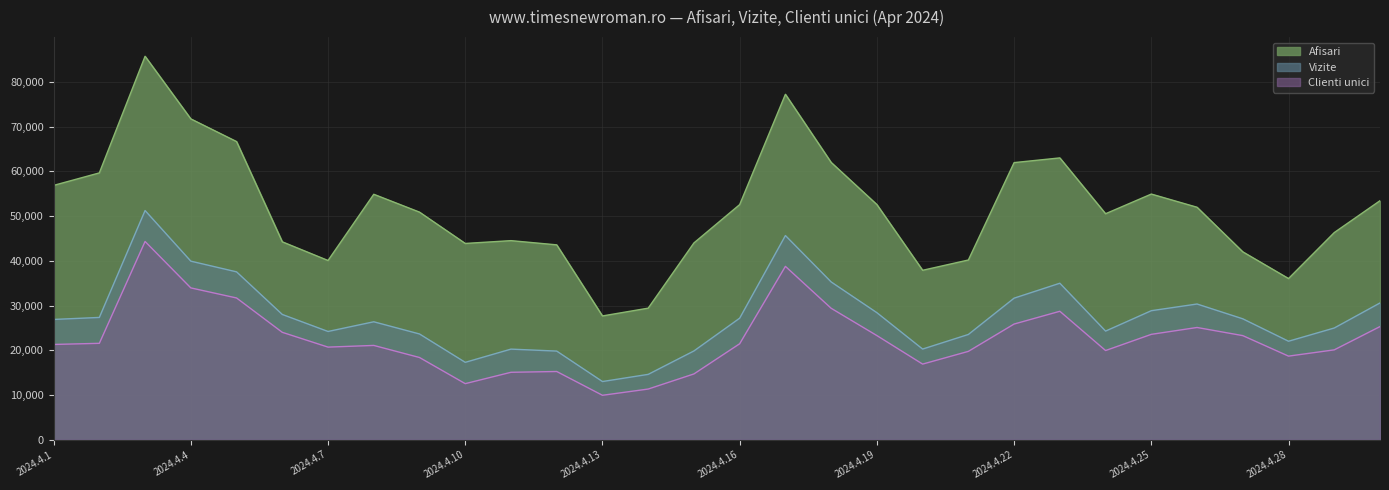

What is the difference between the highest and lowest values at 2024.4.23?

34278